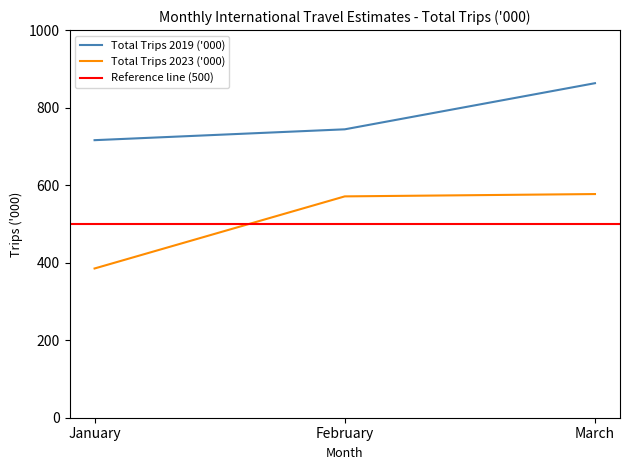

Count the number of categories in the chart.

3